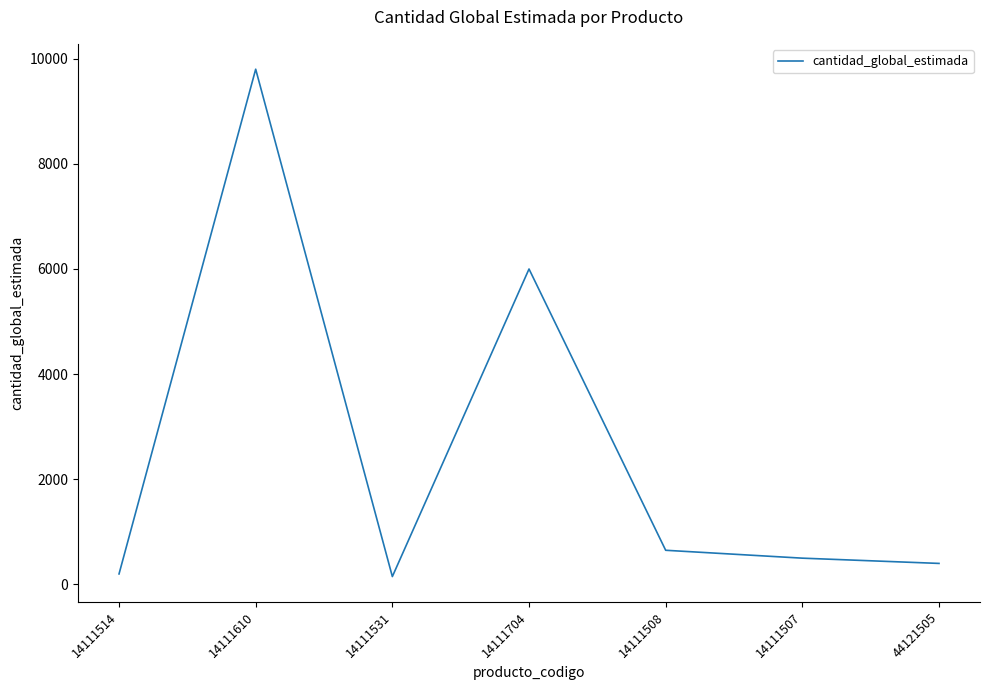

Is it true that the value at 14111531 is 150?

True